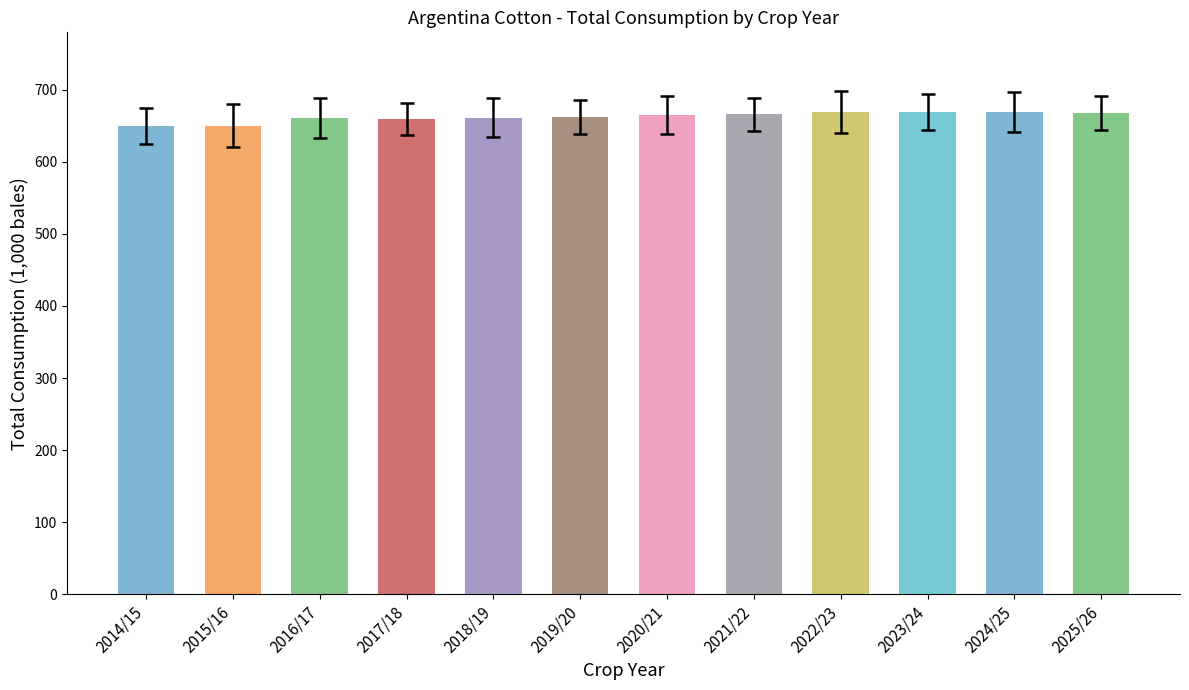

How many data points does each series have?

12